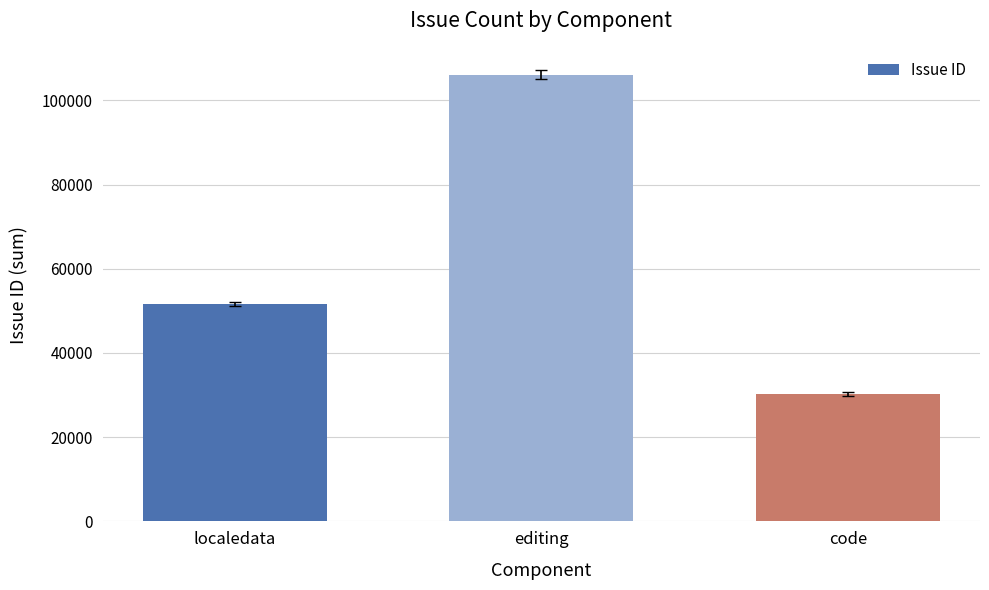

What is the ratio of the value at code to the value at localedata?

0.6